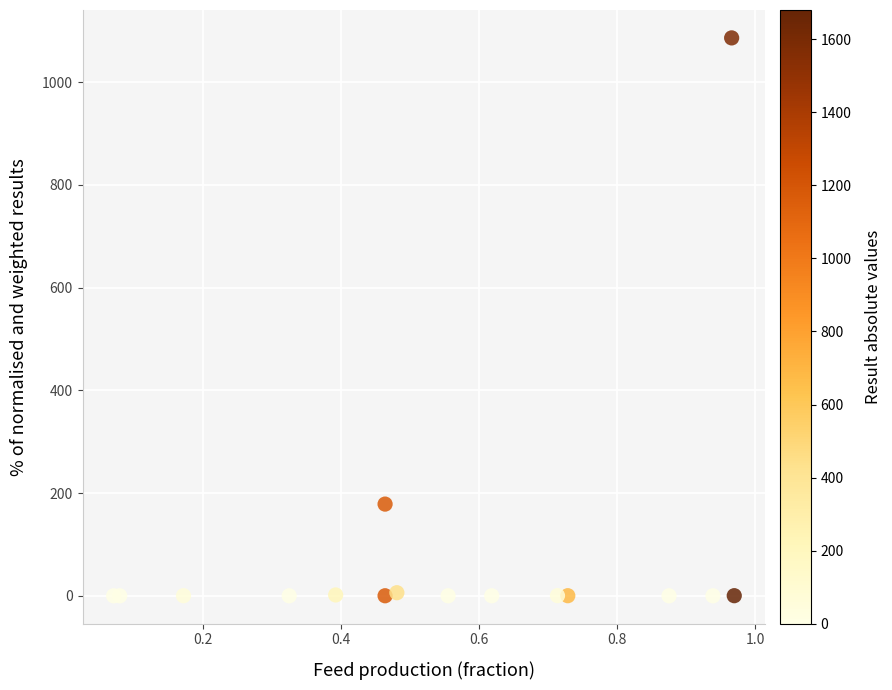

What Y value in the scatter plot is closest to 543?

178.6